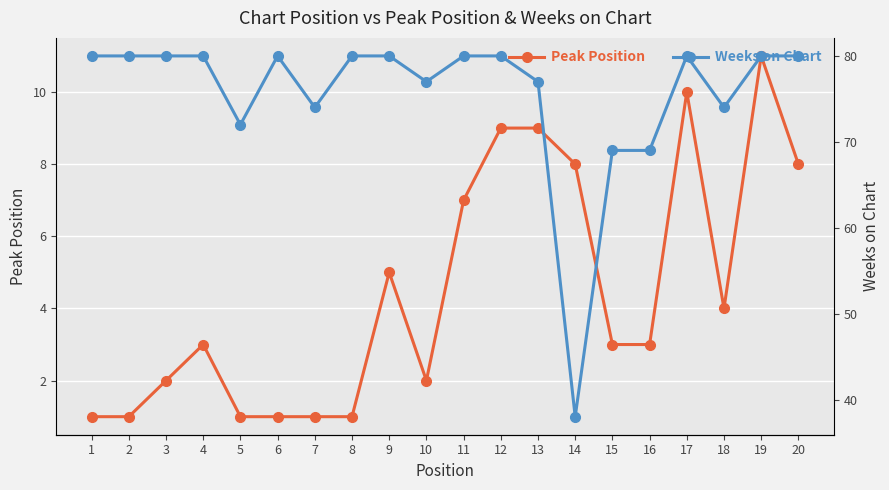

True or false: Weeks on Chart has more than 1 points higher than both neighbors.

True